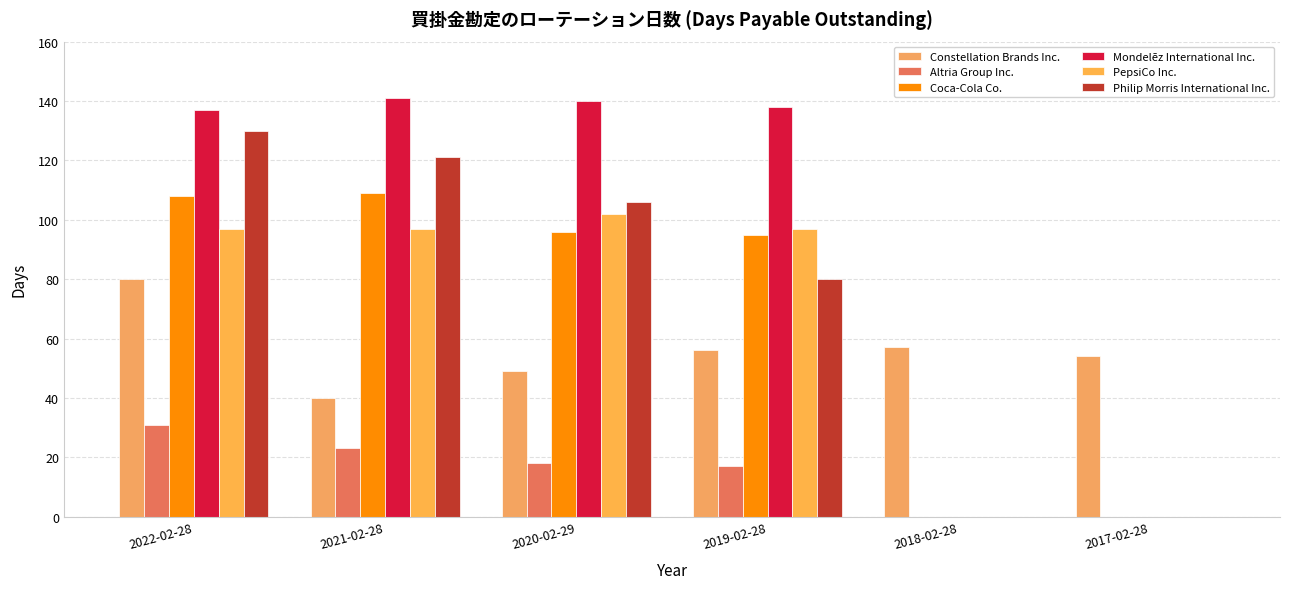

How many groups of bars are there?

6